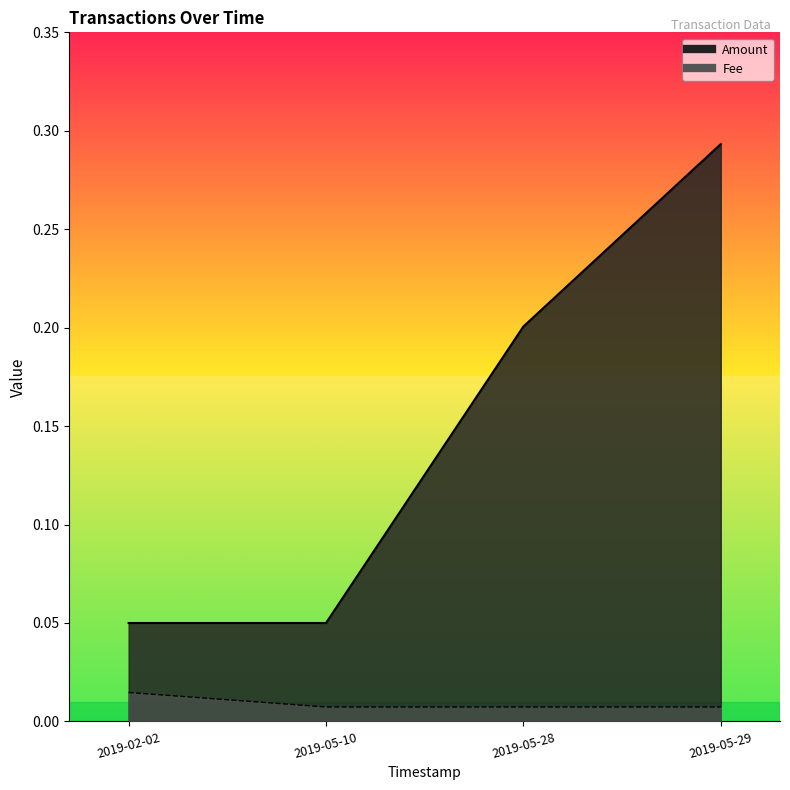

Is the value of Fee at 2019-02-02 13:07:19 greater than the value of Amount at 2019-05-28 06:10:07?

No